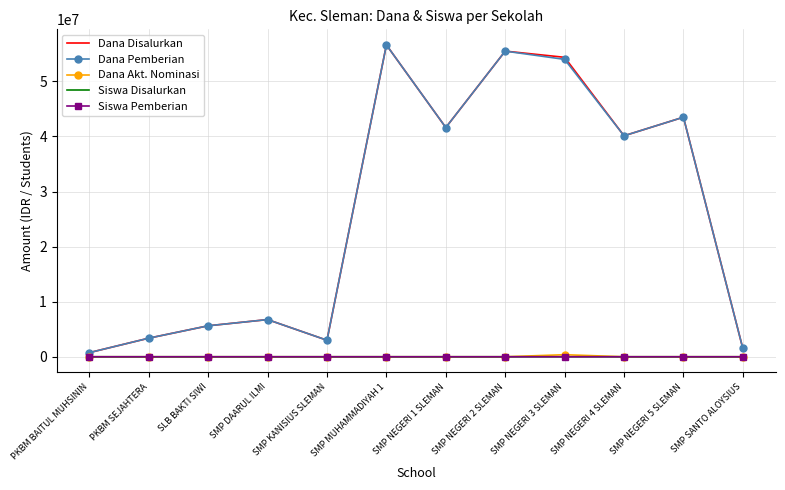

The value of Dana Akt. Nominasi at SMP KANISIUS SLEMAN is 0. True or false?

True